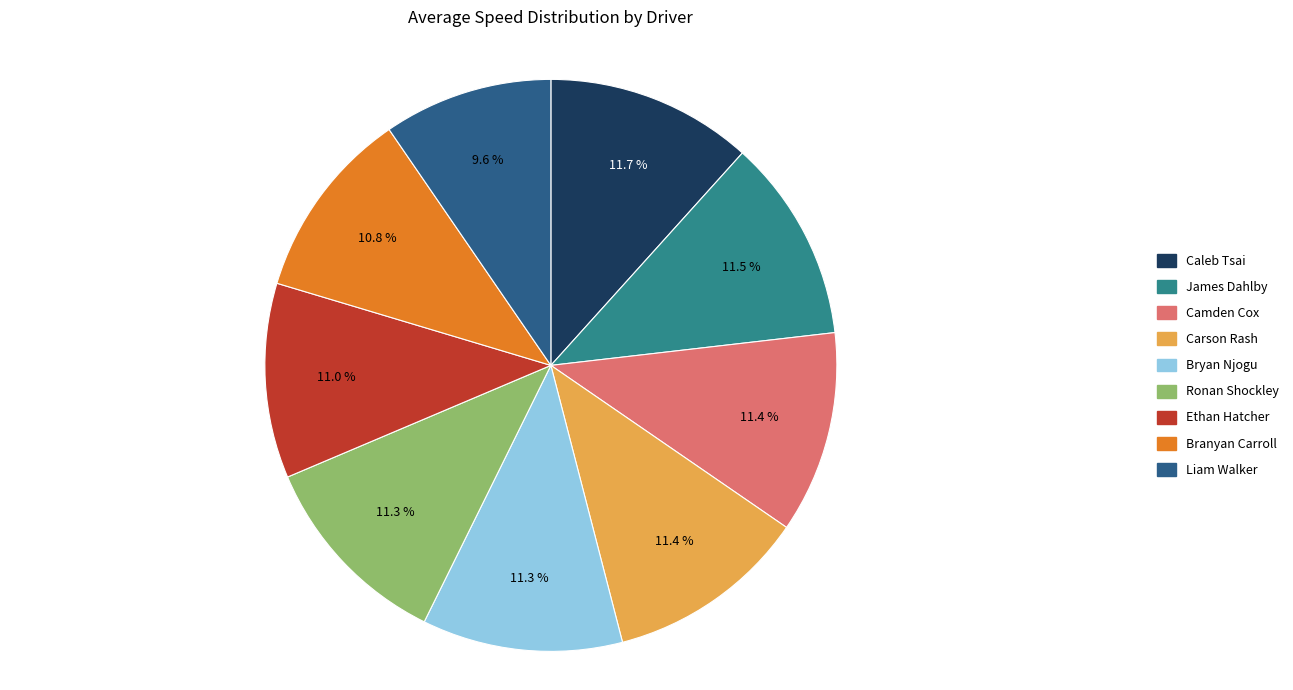

True or false: Camden Cox accounts for 1% of the total.

False